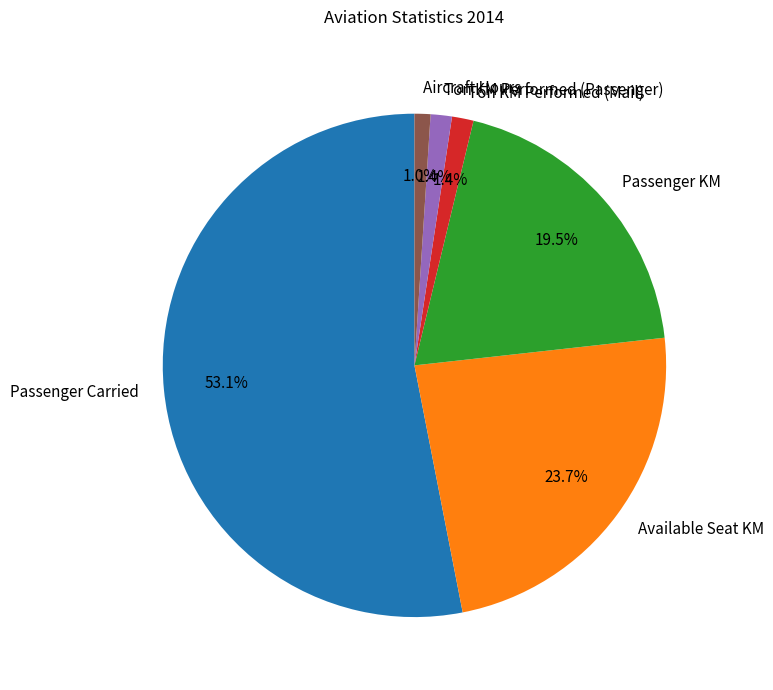

How many slices are in this pie chart?

6